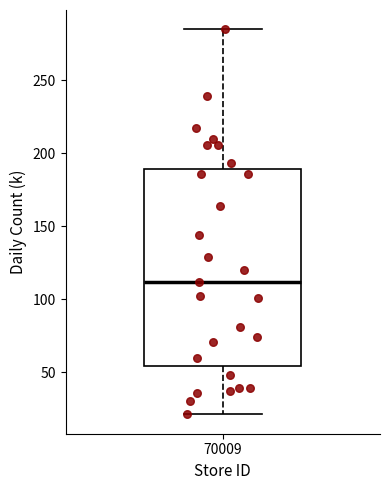

Read this box plot against the y-axis: the position of the median line, the range covered by the box, and the ends of both whiskers. The values are not printed on the chart, so give them approximately, as read against the axis.

median 110, box 55 to 190, whiskers 20 to 285